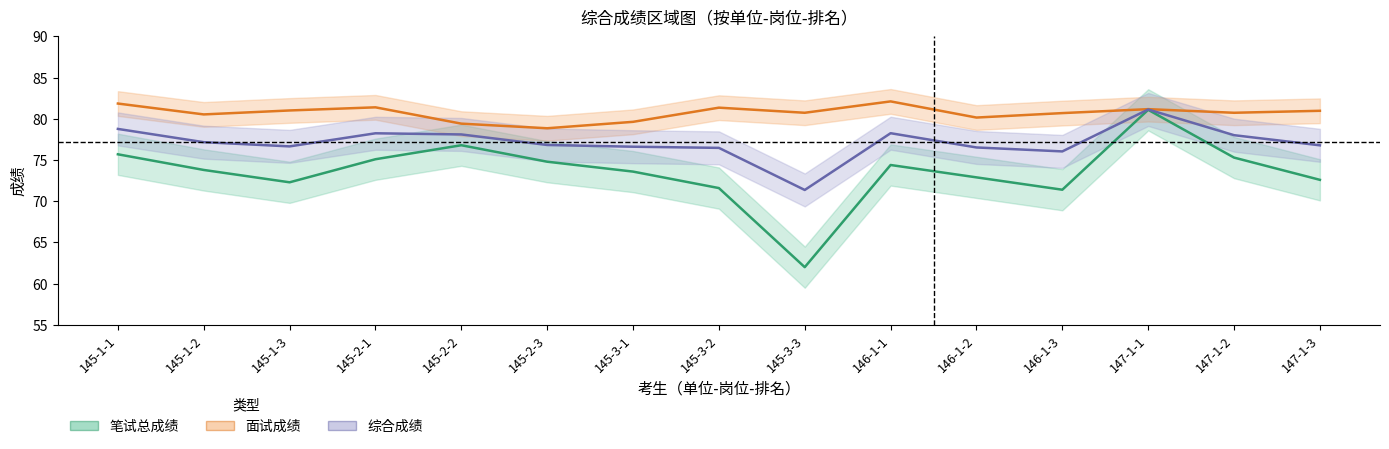

Where is the first local minimum for 面试成绩?

145-1-2